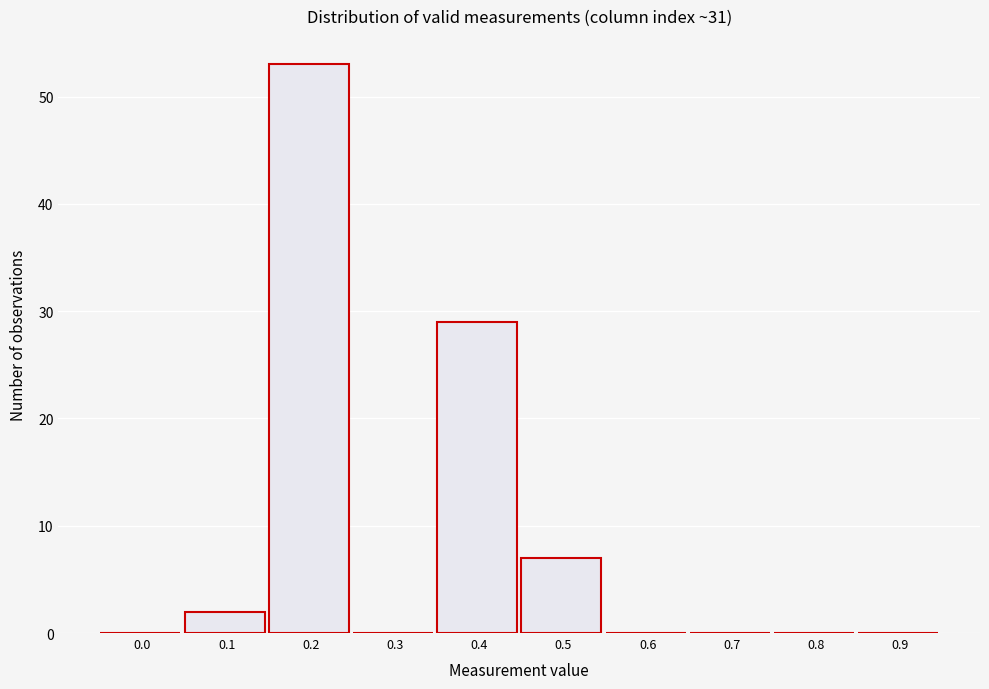

Reading right to left, list all the values displayed in this chart.

0.9=0	0.8=0	0.7=0	0.6=0	0.5=7	0.4=29	0.3=0	0.2=53	0.1=2	0.0=0